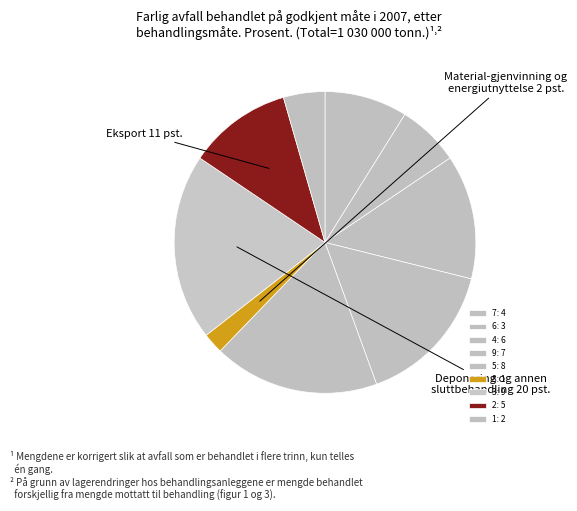

Does any single category account for the majority?

No